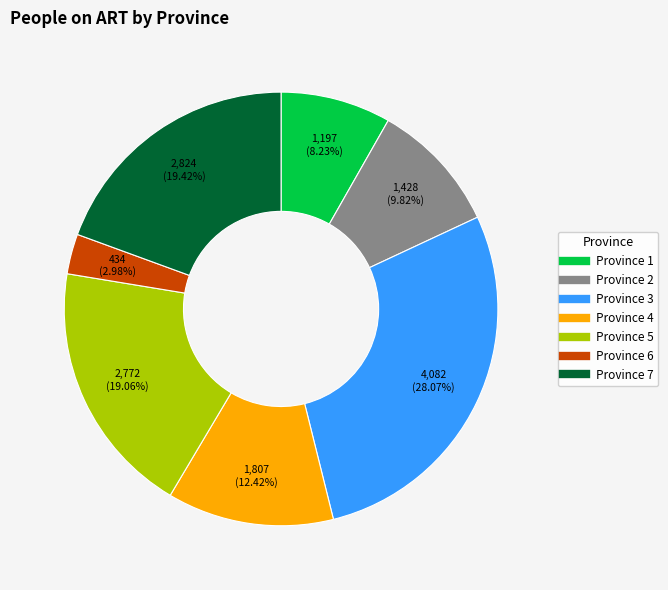

Which category has the biggest portion of the pie?

Province 3